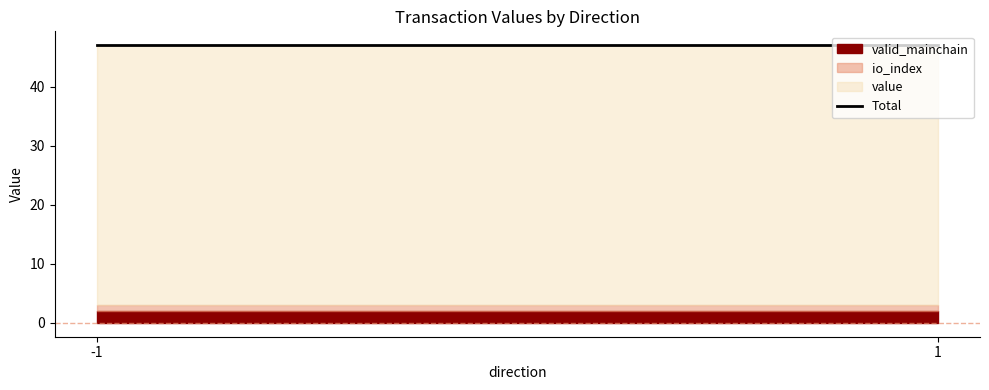

How many distinct data groups are displayed?

3